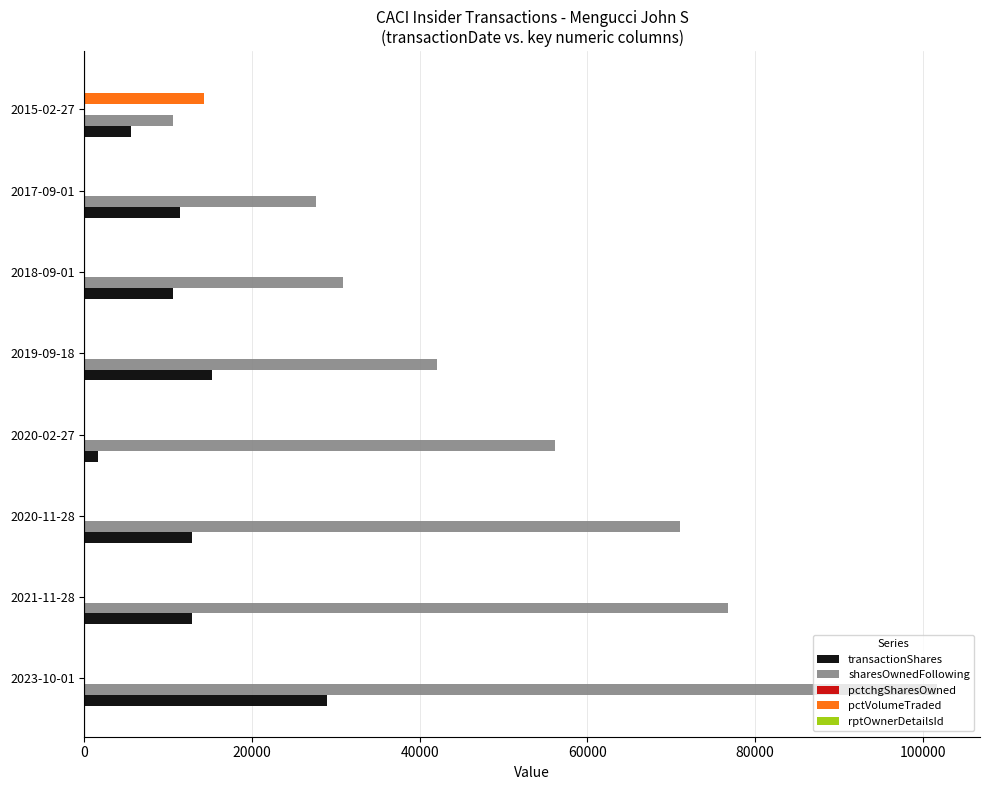

Which series has the largest range (max minus min)?

sharesOwnedFollowing